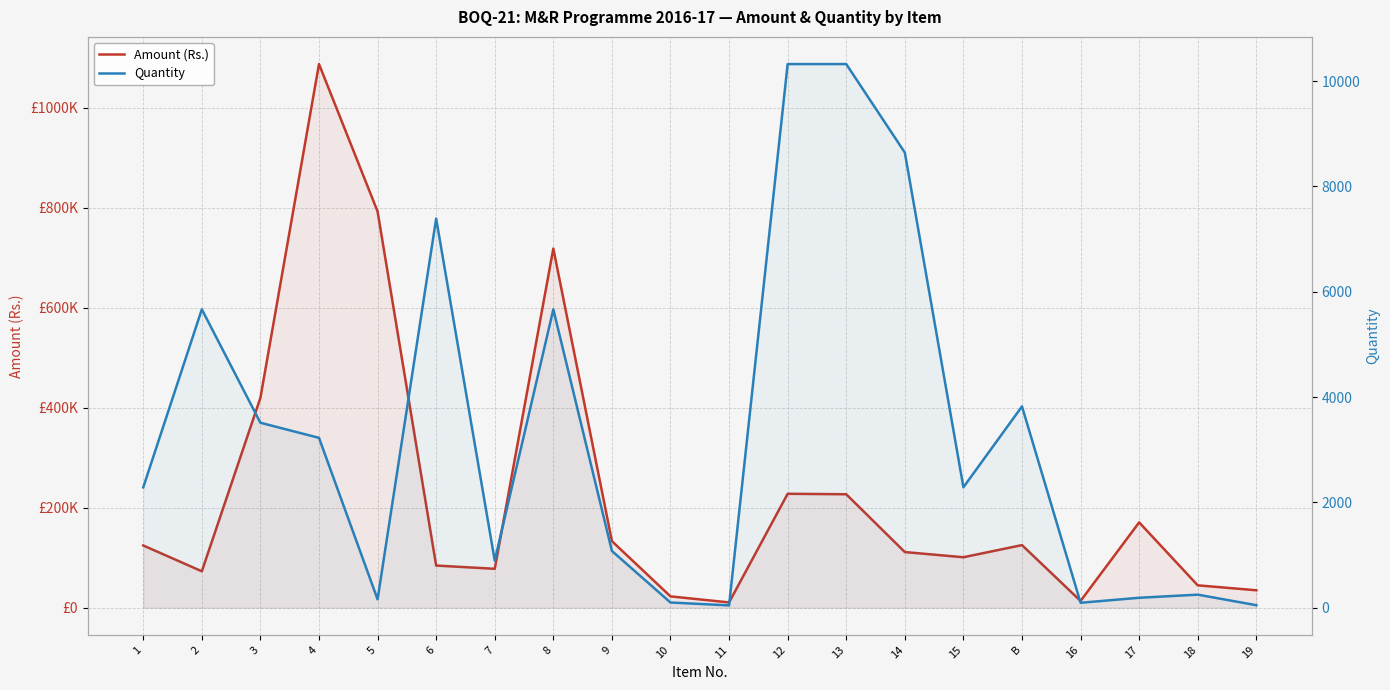

At how many categories does at least one series exceed 890383?

1